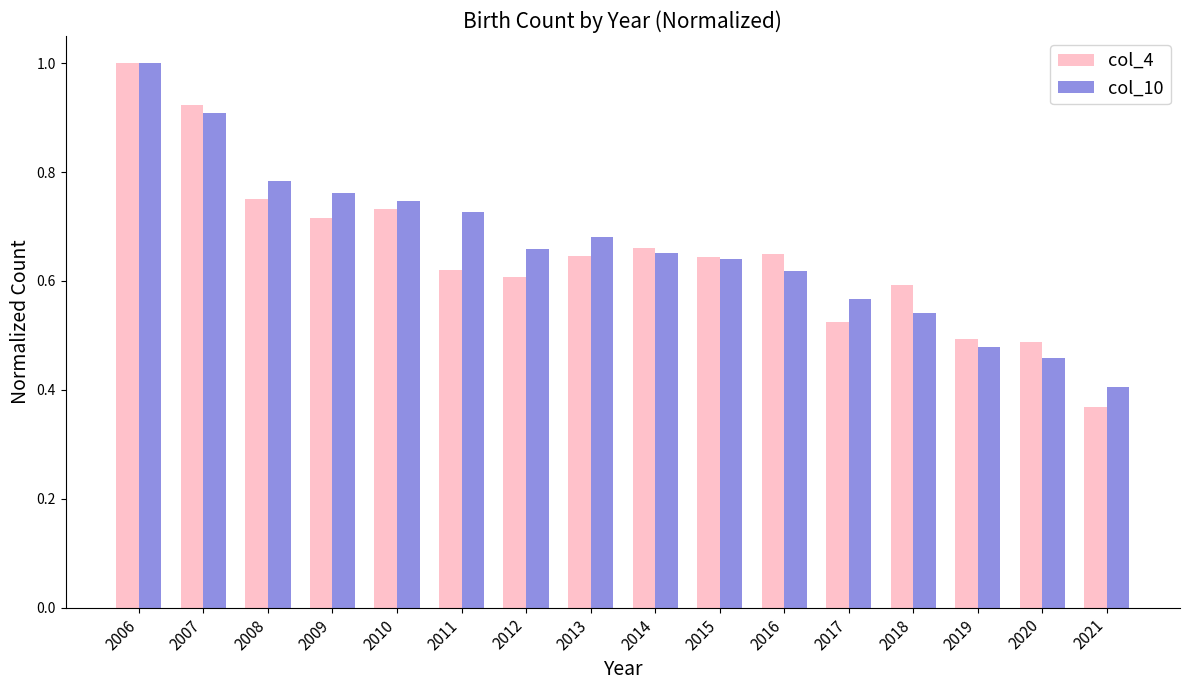

At which label does col_4 reach its peak?

2006